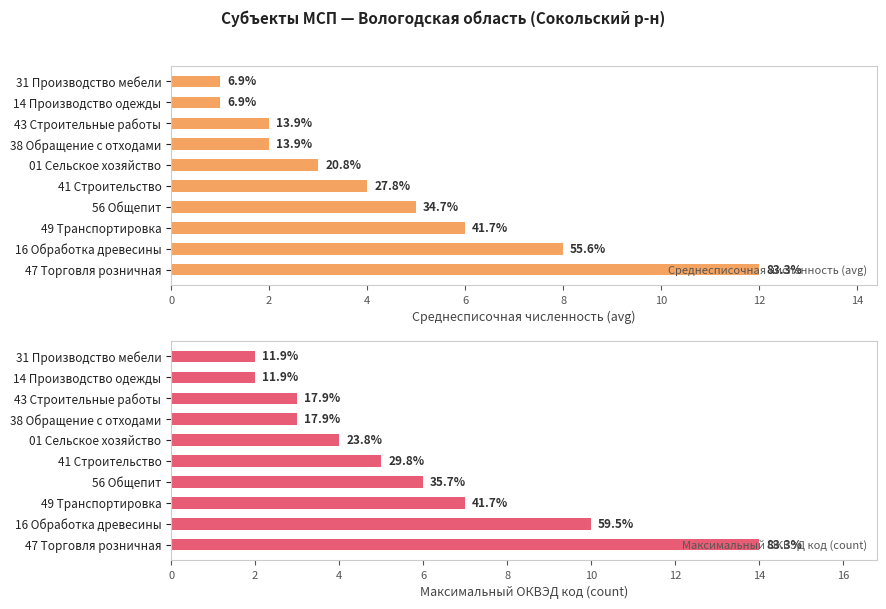

Read the Максимальный ОКВЭД код (count) value at 56 Общепит.

6